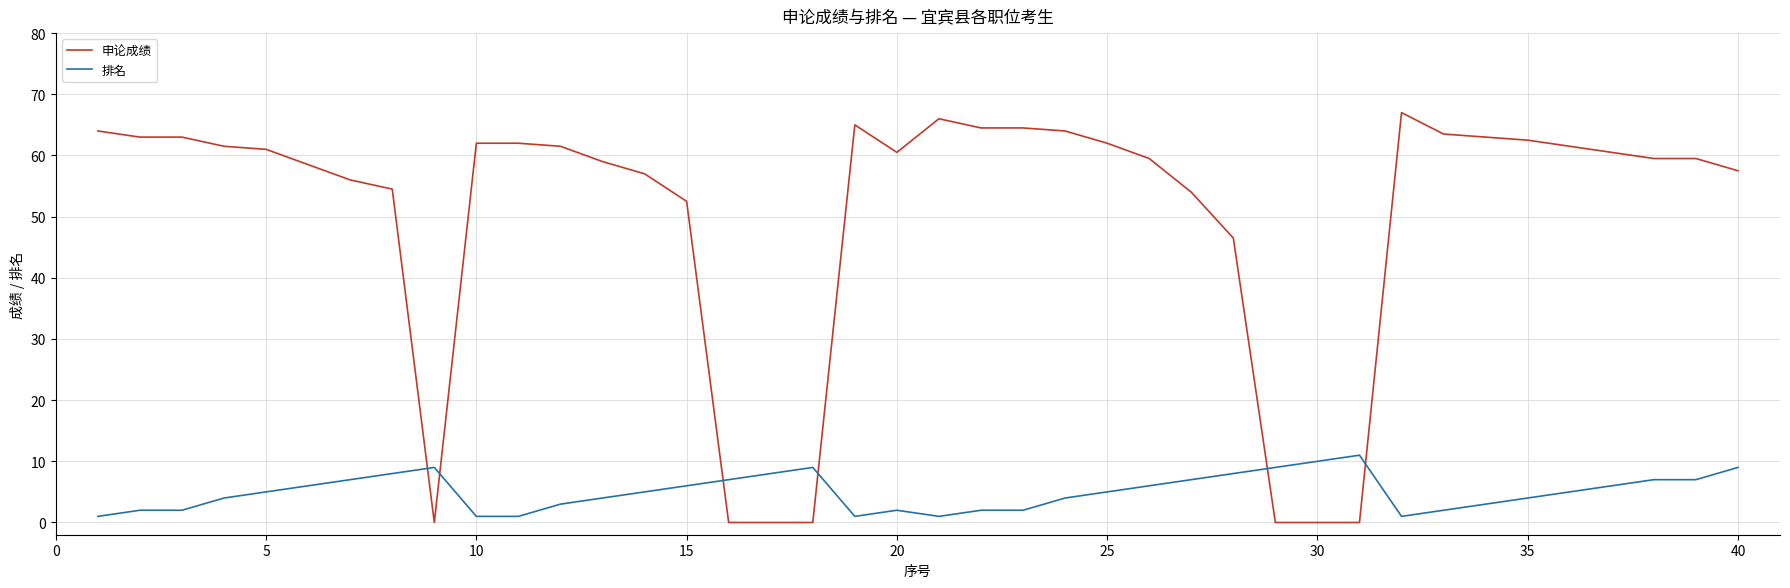

Does the chart display data point markers on the line(s)?

No